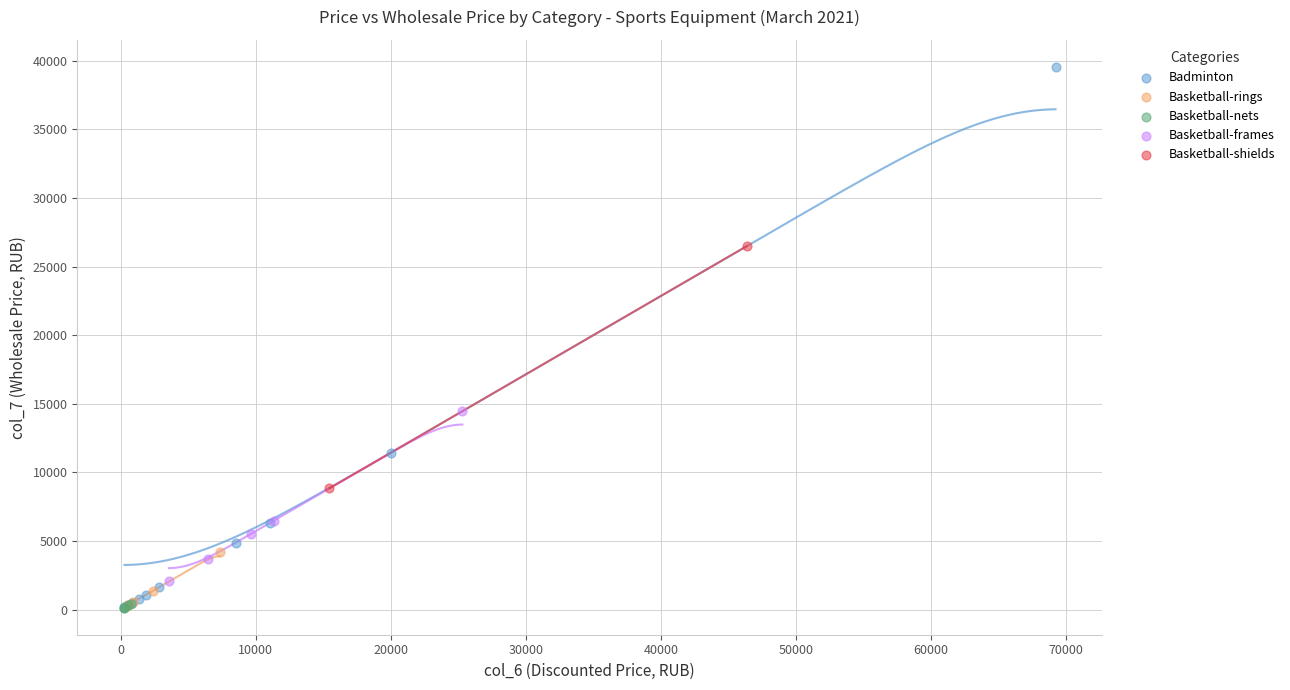

Which series reaches the maximum Y coordinate?

Badminton